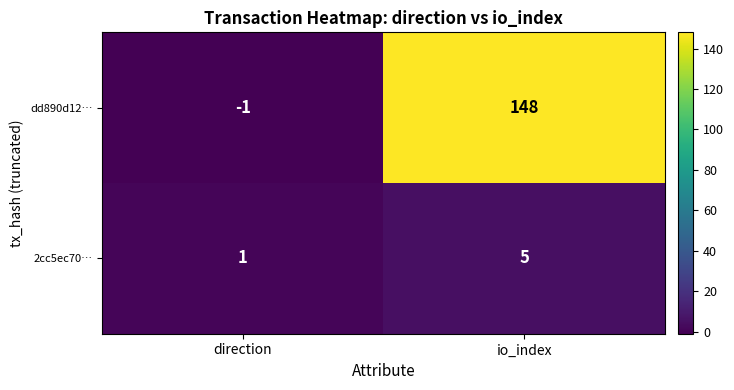

What is the spread (max minus min) of values at direction?

2